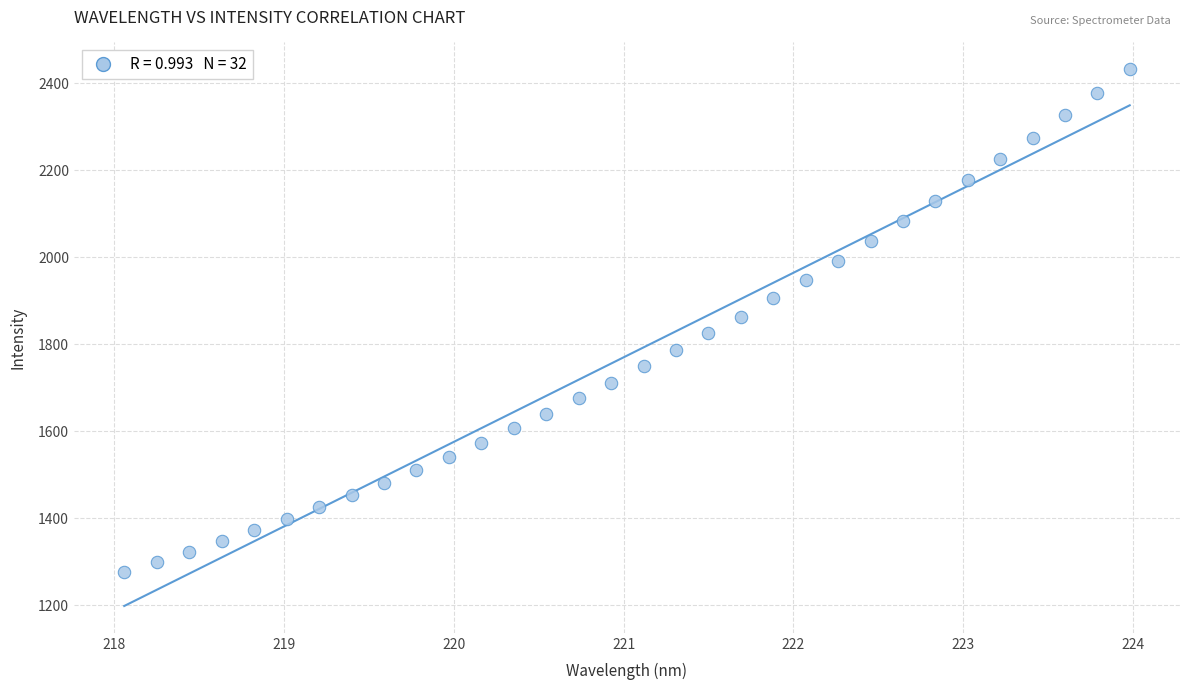

What is the range of Y values (max minus min)?

1154.9